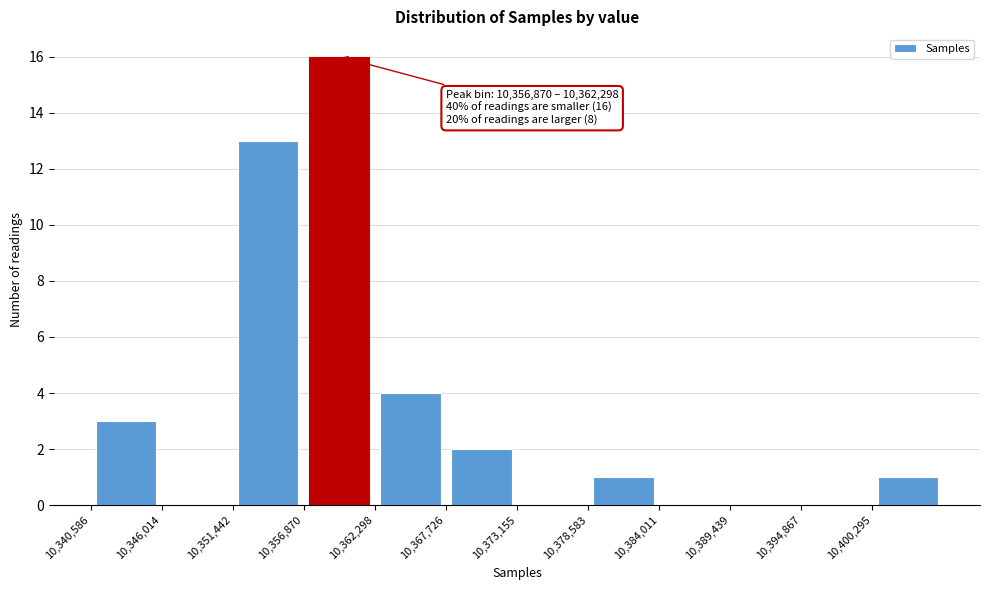

Over which range of the x-axis is the bar tallest?

10357000 to 10362000